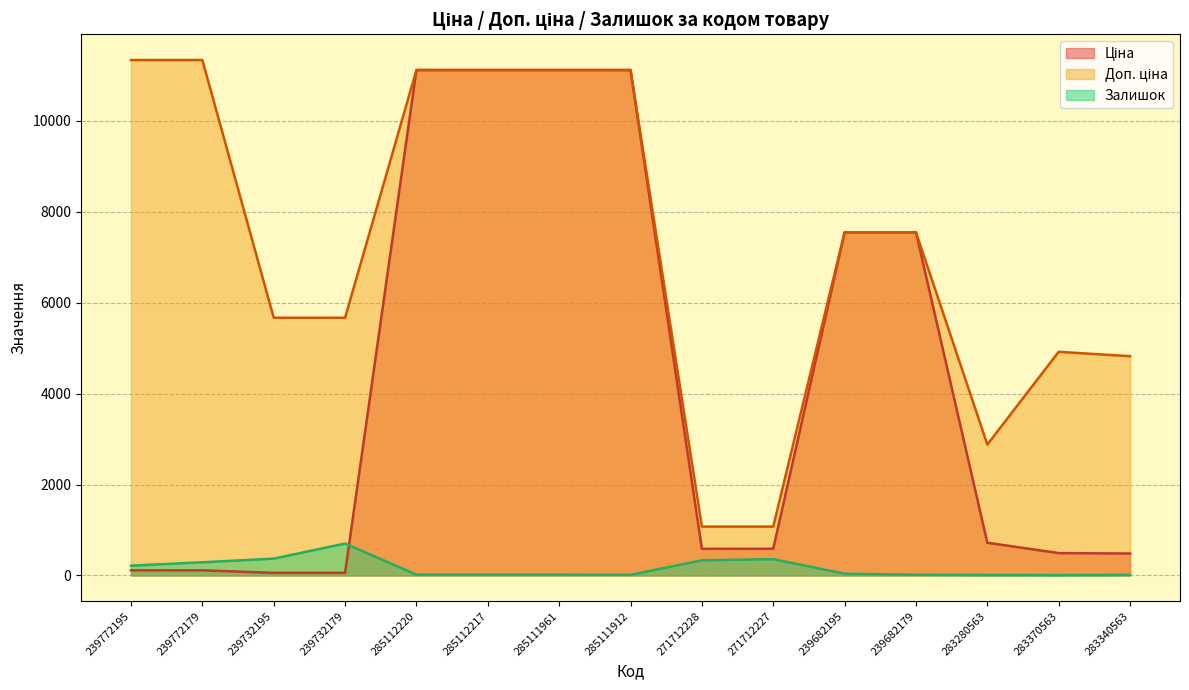

List the series in order of their peak value, lowest first.

Залишок, Ціна, Доп. ціна